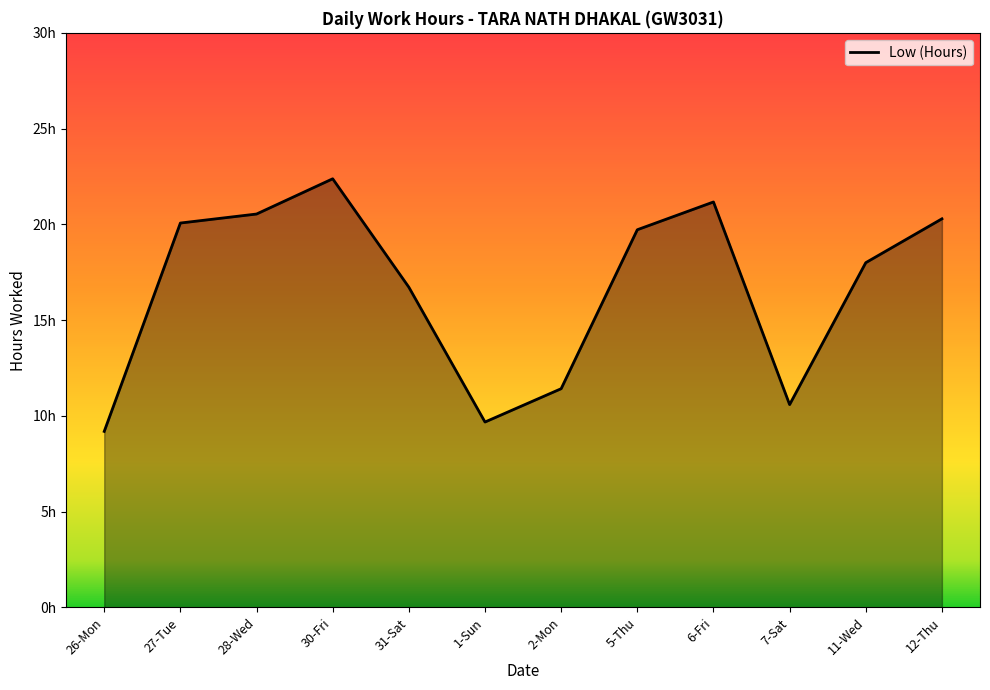

What is the label of the 2nd point from the left?

27-Tue